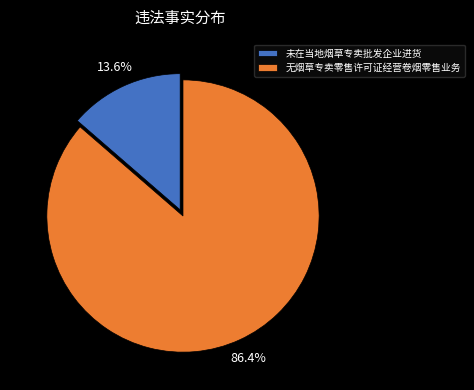

To the nearest percent, what is the combined percentage of 未在当地烟草专卖批发企业进货 and 无烟草专卖零售许可证经营卷烟零售业务?

100%